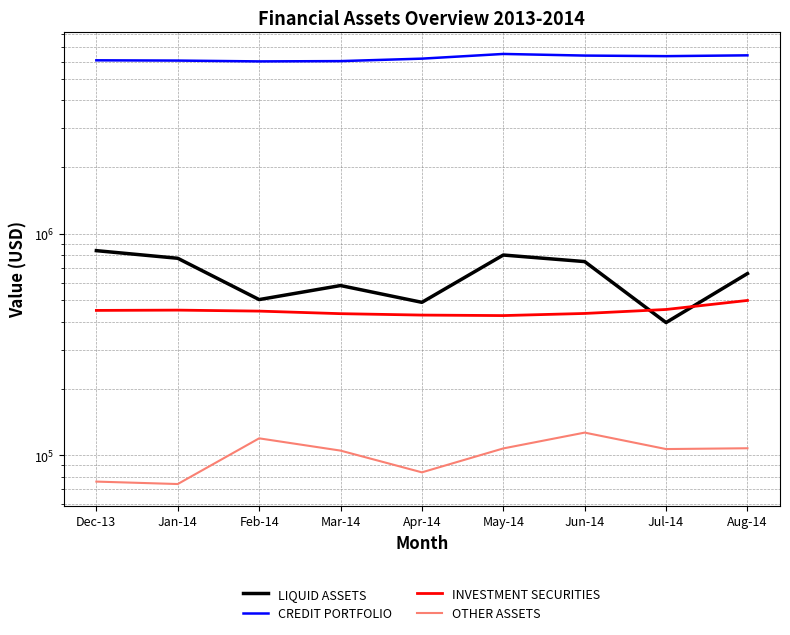

How many lines are shown in the chart?

4